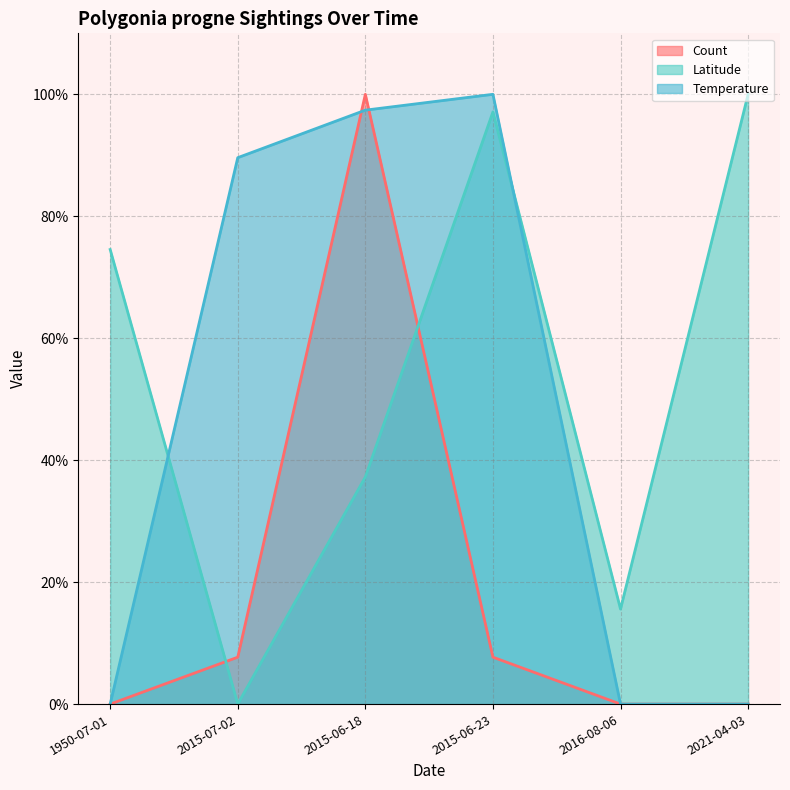

Reading left to right, list all the values displayed in this chart.

Count: 1950-07-01=0.0	2015-07-02=7.7	2015-06-18=100.0	2015-06-23=7.7	2016-08-06=0.0	2021-04-03=0.0
Latitude: 1950-07-01=74.5	2015-07-02=0.0	2015-06-18=37.2	2015-06-23=97.1	2016-08-06=15.6	2021-04-03=100.0
Temperature: 1950-07-01=0.0	2015-07-02=89.6	2015-06-18=97.4	2015-06-23=100.0	2016-08-06=0.0	2021-04-03=0.0